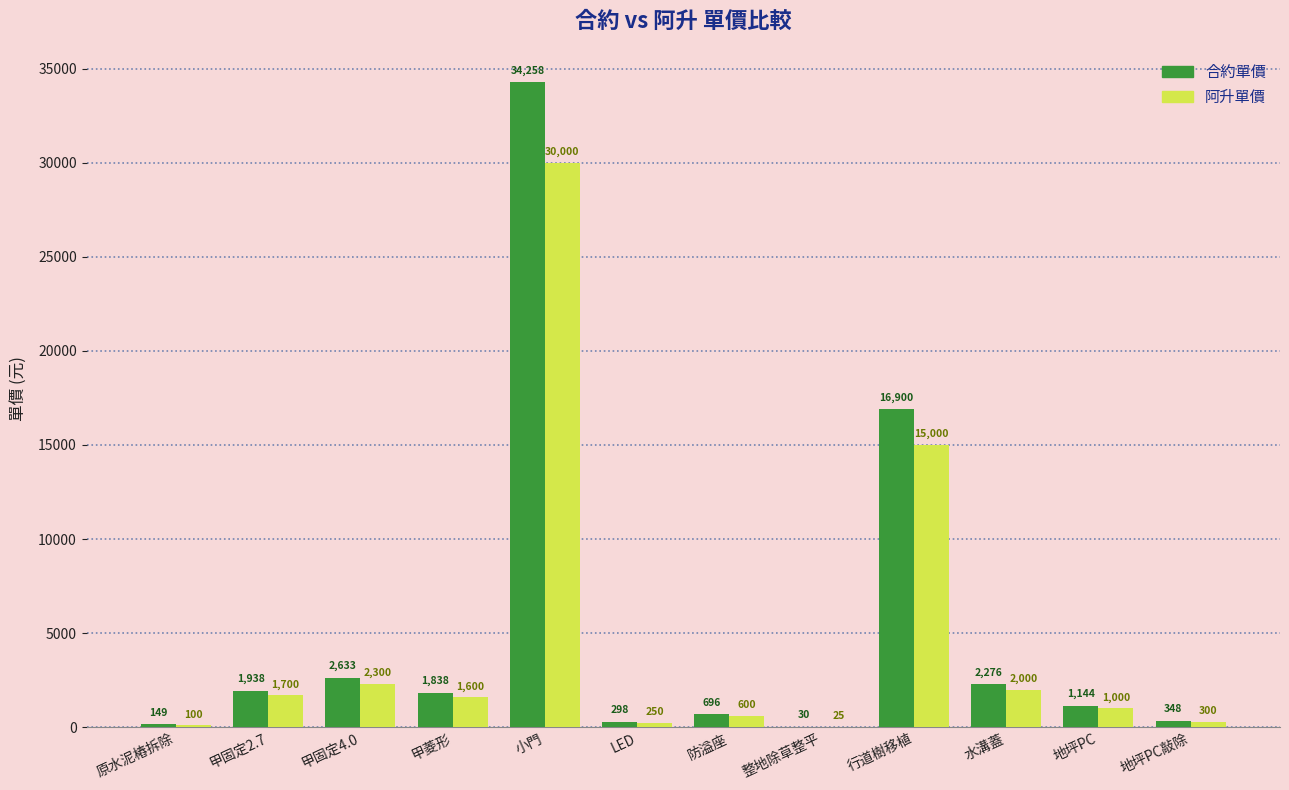

Where is 阿升單價 nearest to the value 15012?

行道樹移植